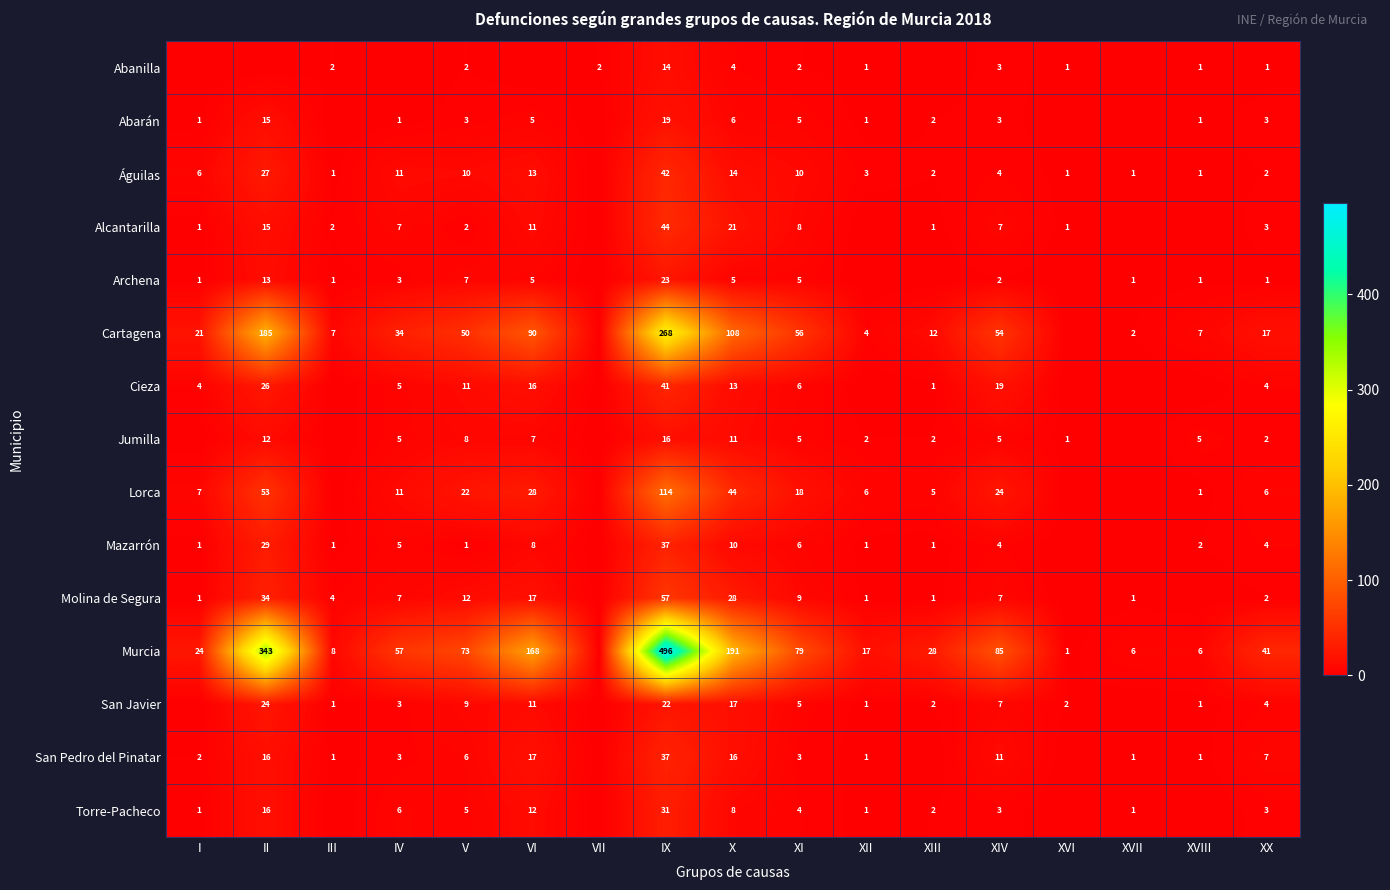

The value of San Javier at VI is 11. True or false?

True